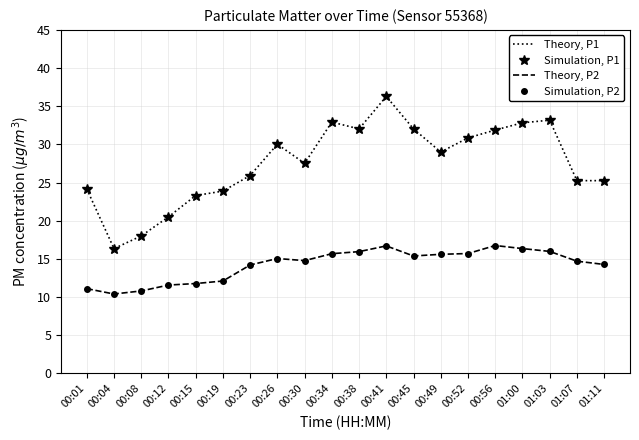

What is the difference between the second highest and second lowest values in the Simulation, P2 series?

5.9